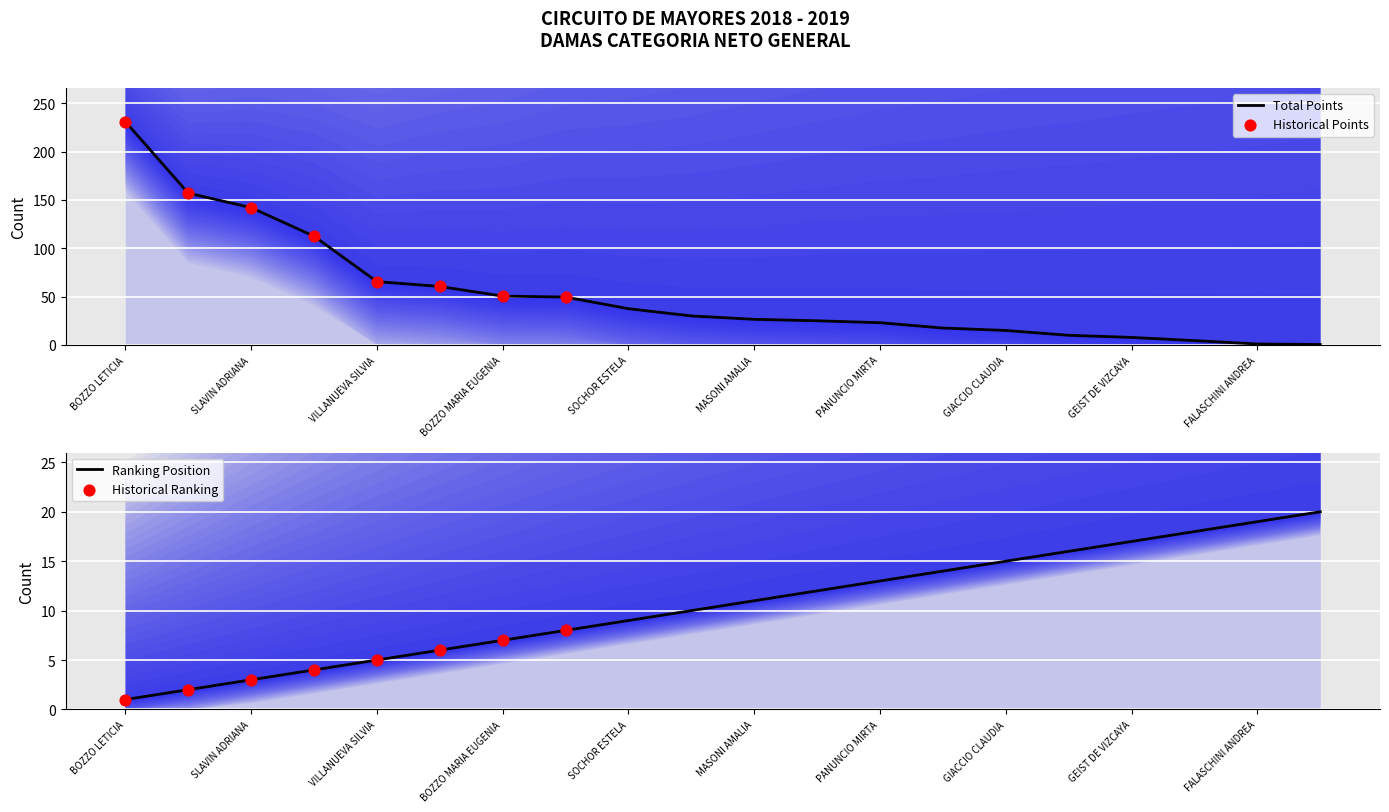

Which series reaches the minimum Y coordinate?

Total Points